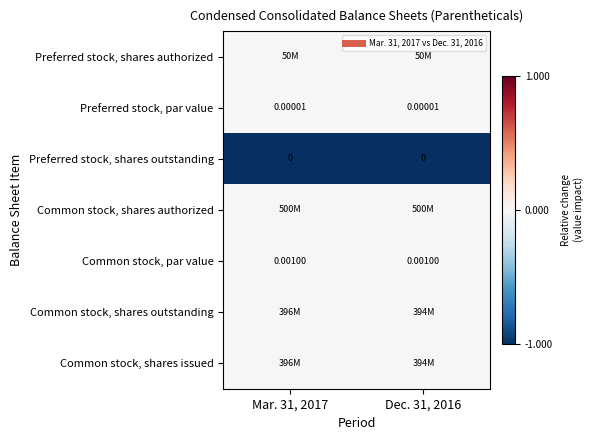

Which category has the lowest value in the Common stock, shares issued series?

Dec. 31, 2016